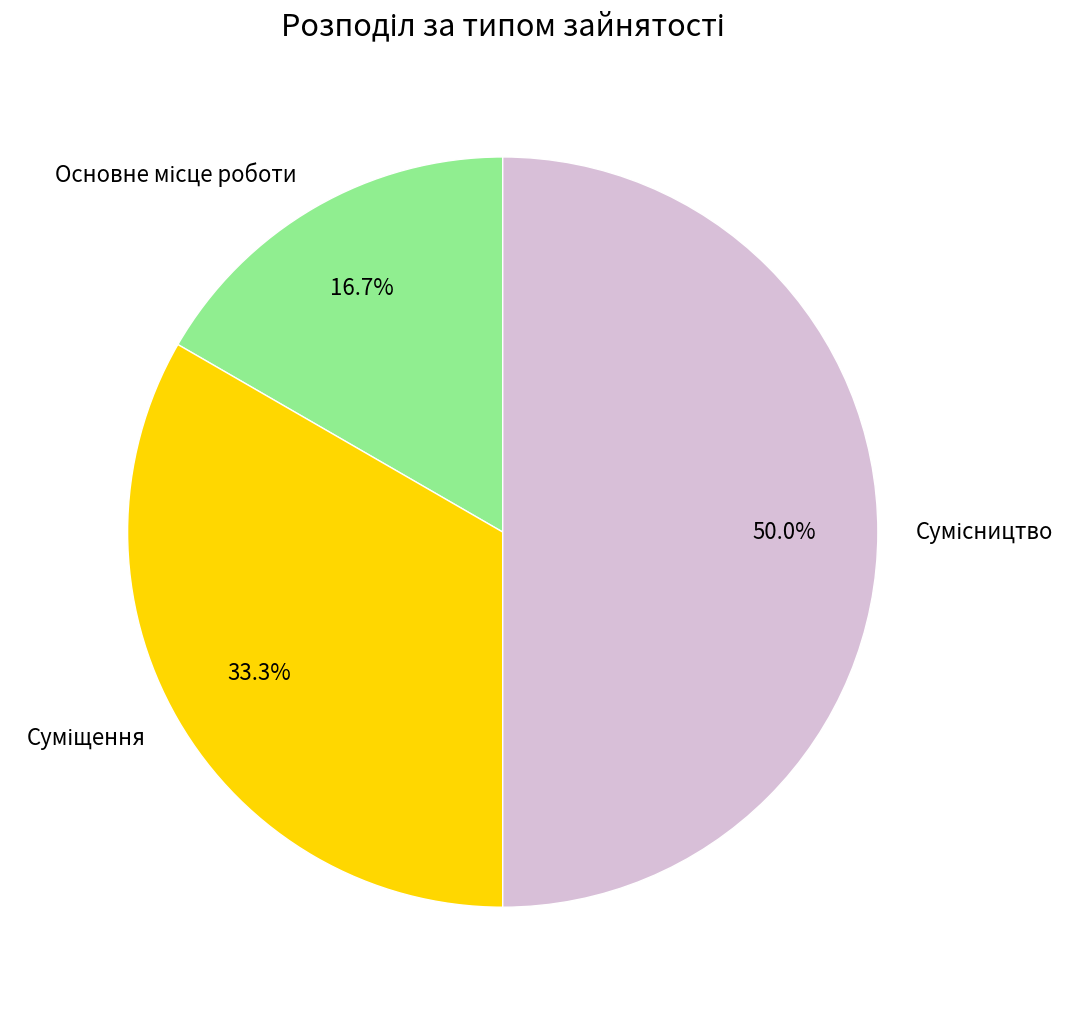

What is the change in value from Основне місце роботи to Суміщення?

+1